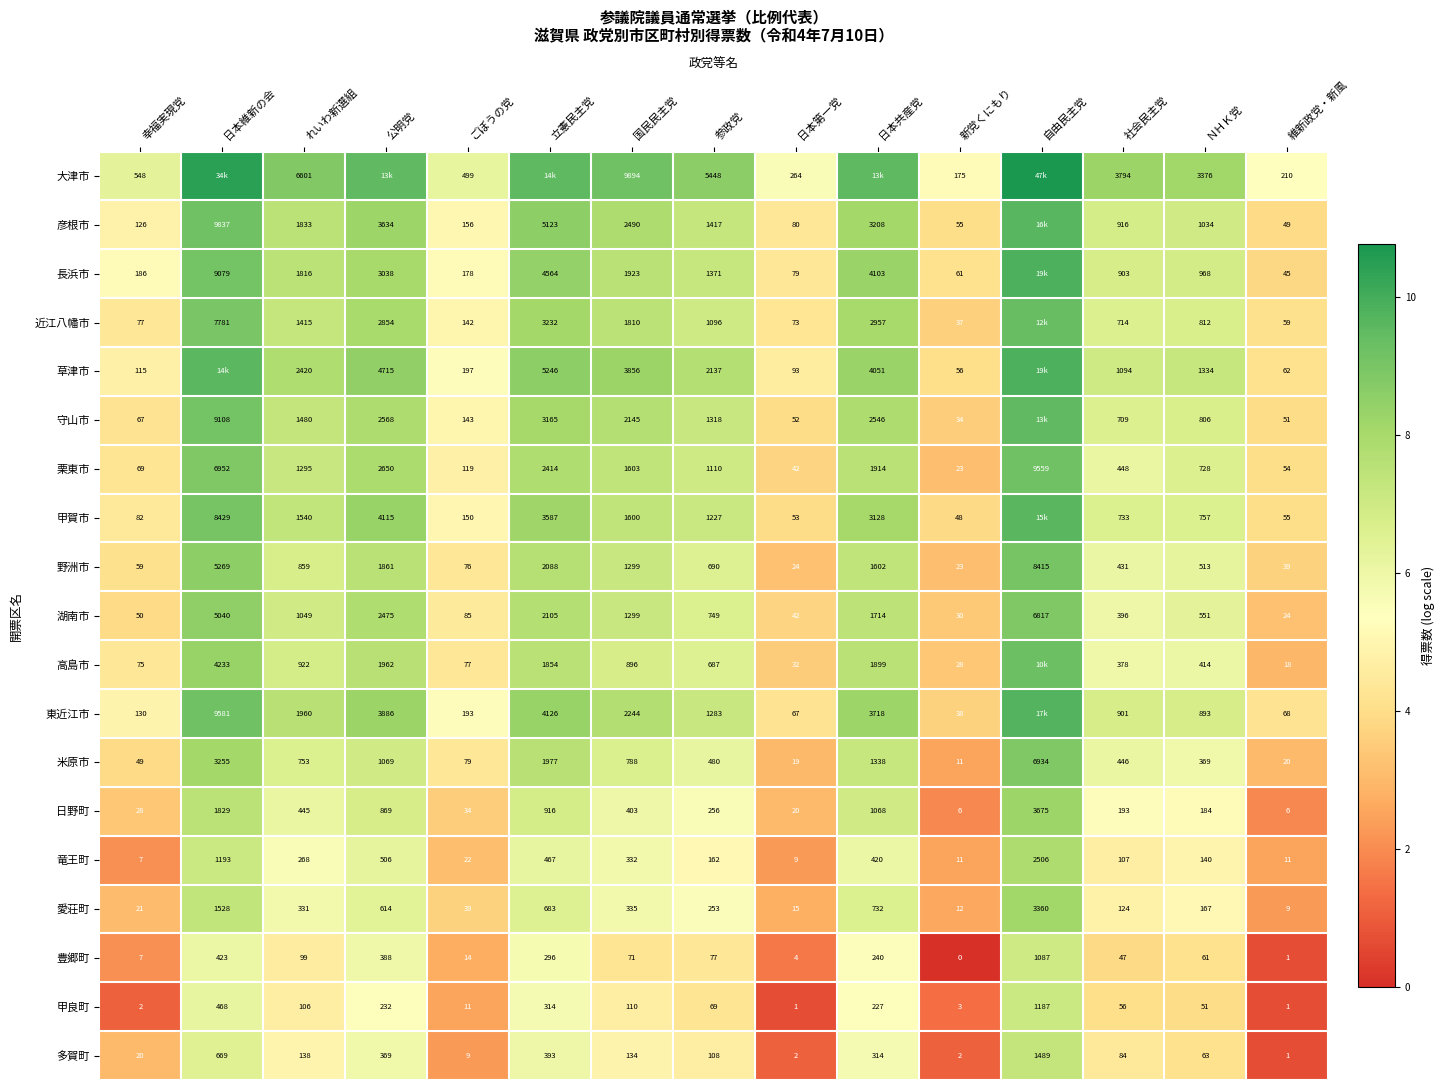

Is the value of 竜王町 at 立憲民主党 greater than the value of 甲賀市 at ごぼうの党?

Yes